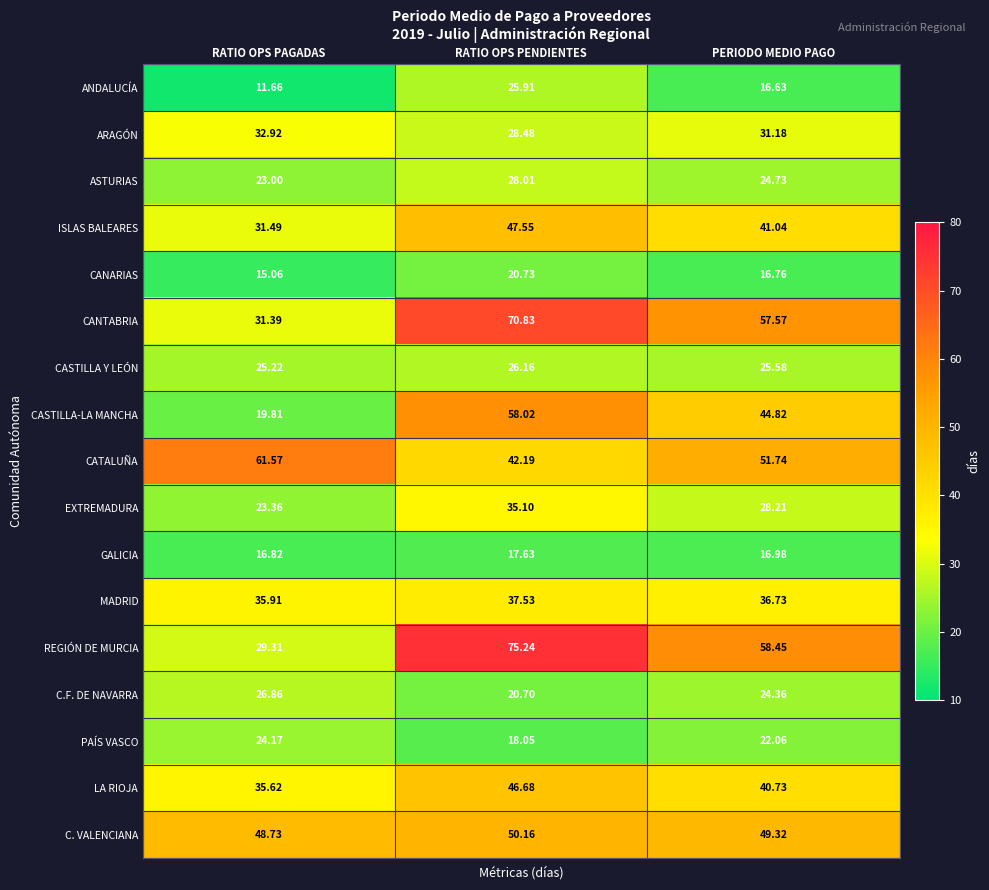

List the labels in order of EXTREMADURA value, largest first.

RATIO OPS PENDIENTES, PERIODO MEDIO PAGO, RATIO OPS PAGADAS